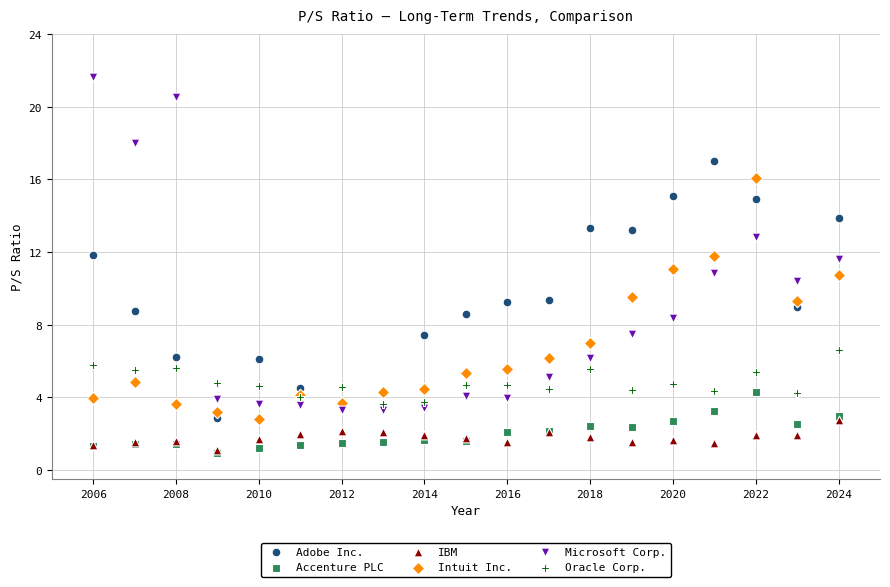

What are all the series names shown in the legend?

Adobe Inc., Accenture PLC, IBM, Intuit Inc., Microsoft Corp., Oracle Corp.